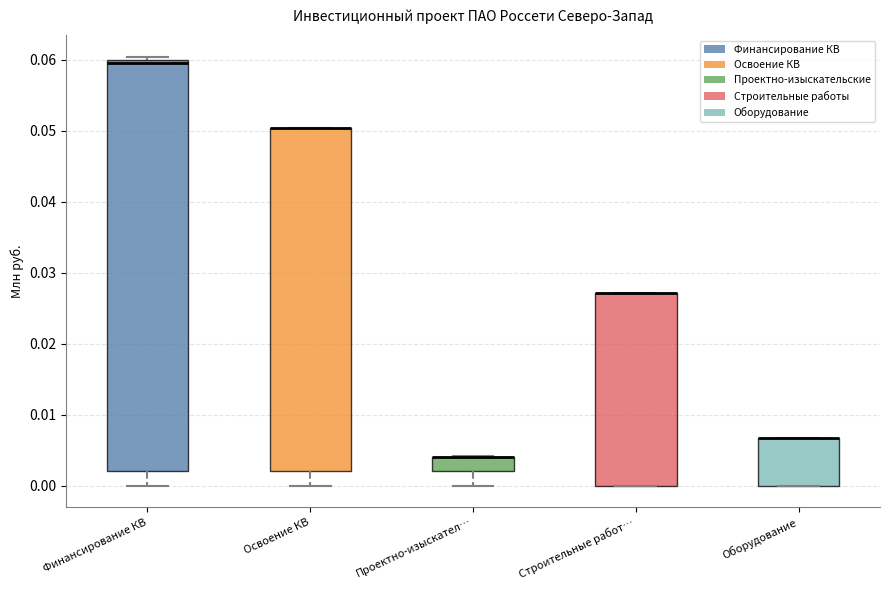

Where is the lower edge of the box for Оборудование on the y-axis? The values are not printed on the chart, so give them approximately, as read against the axis.

0.000